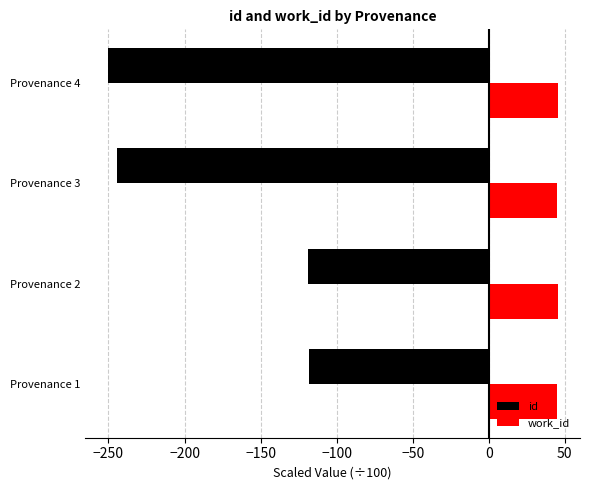

List the series in order of their overall mean, lowest first.

id, work_id